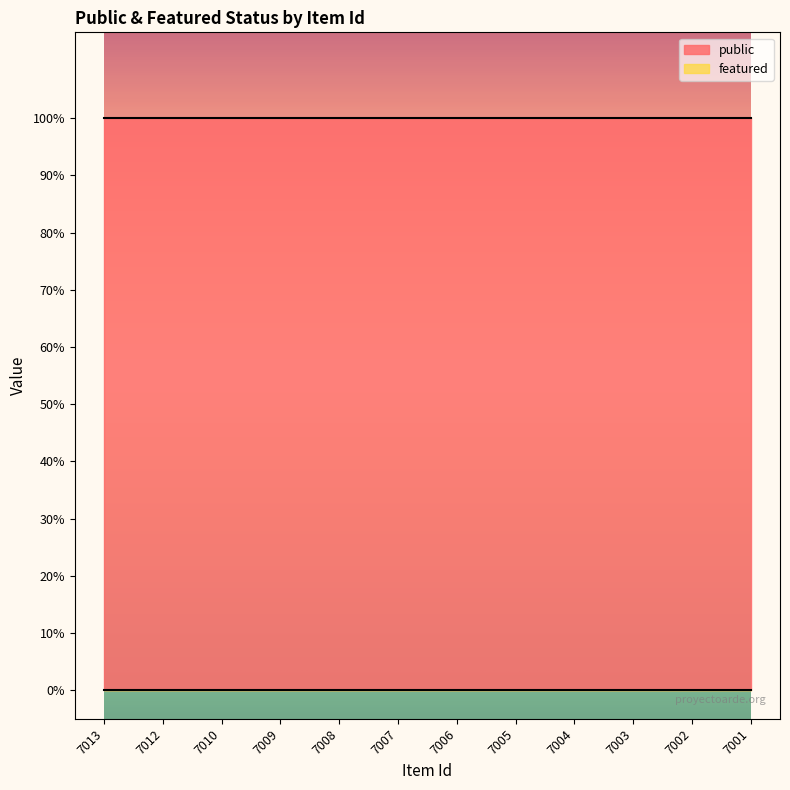

Which series has the largest total across all categories?

public